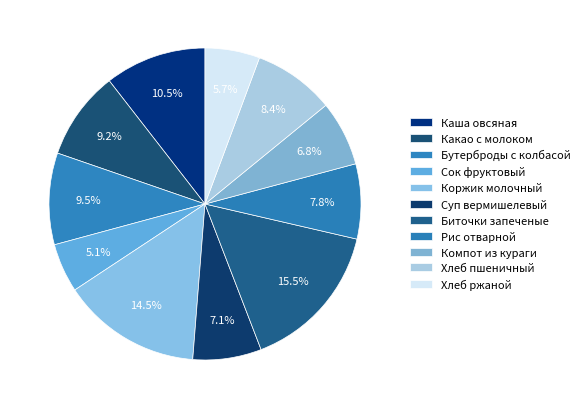

Which slice is the smallest?

Сок фруктовый